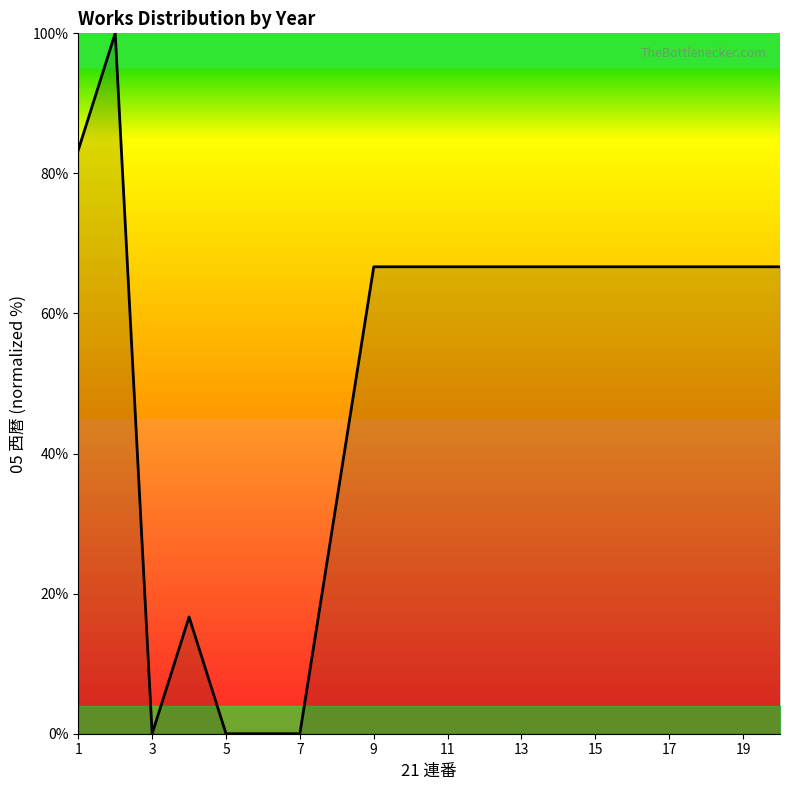

What is the greatest value displayed?

100.0